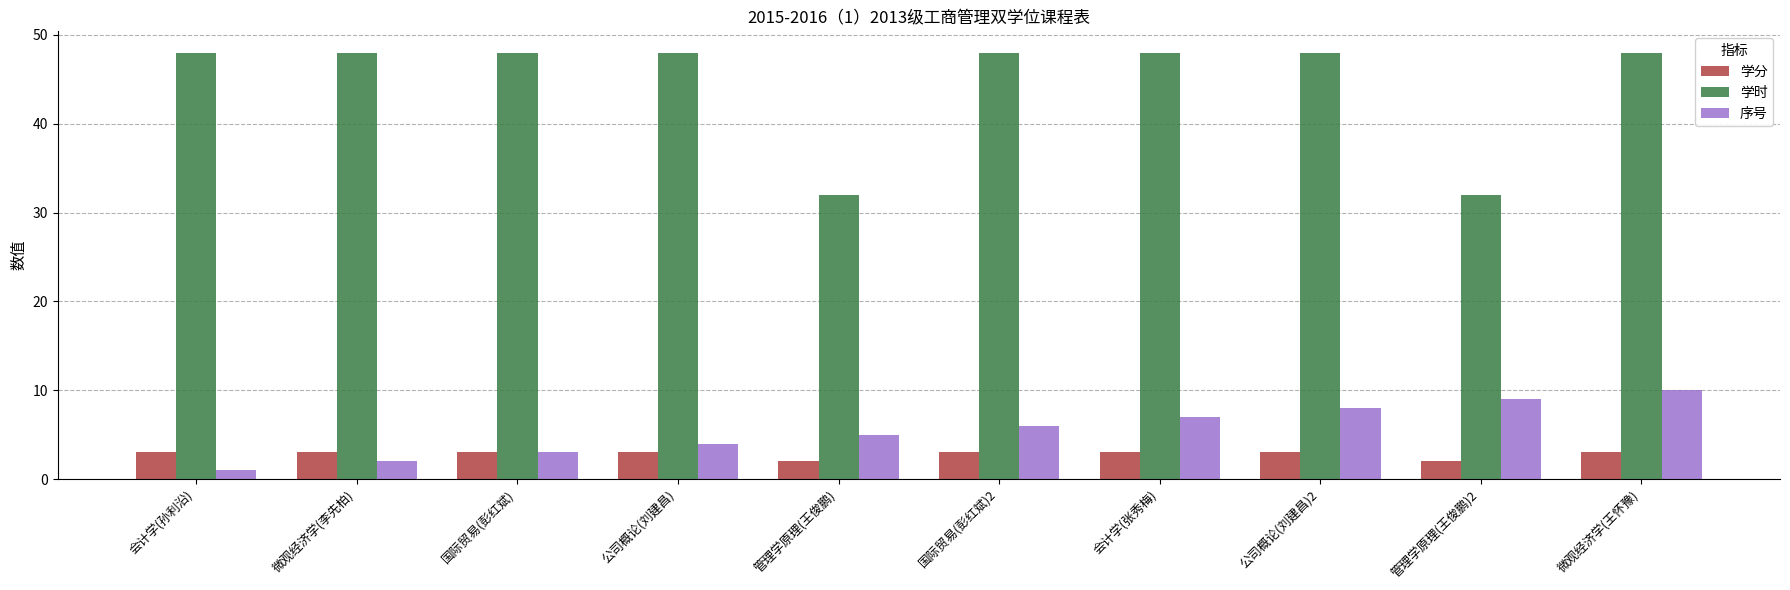

List the series in order of their peak value, highest first.

学时, 序号, 学分